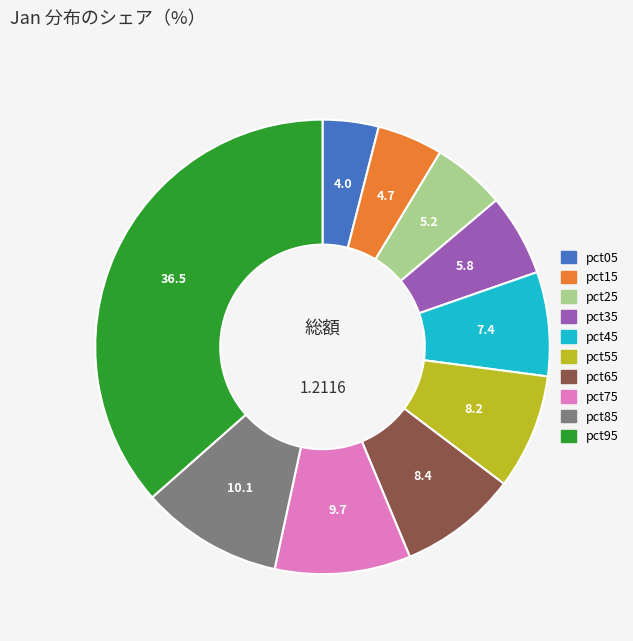

Which slice is the largest?

pct95